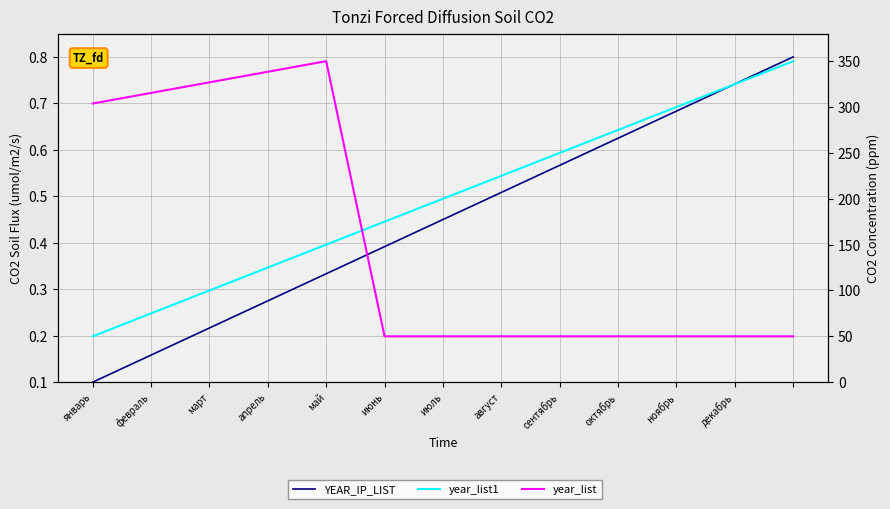

True or false: year_list and year_list1 intersect in this chart.

True